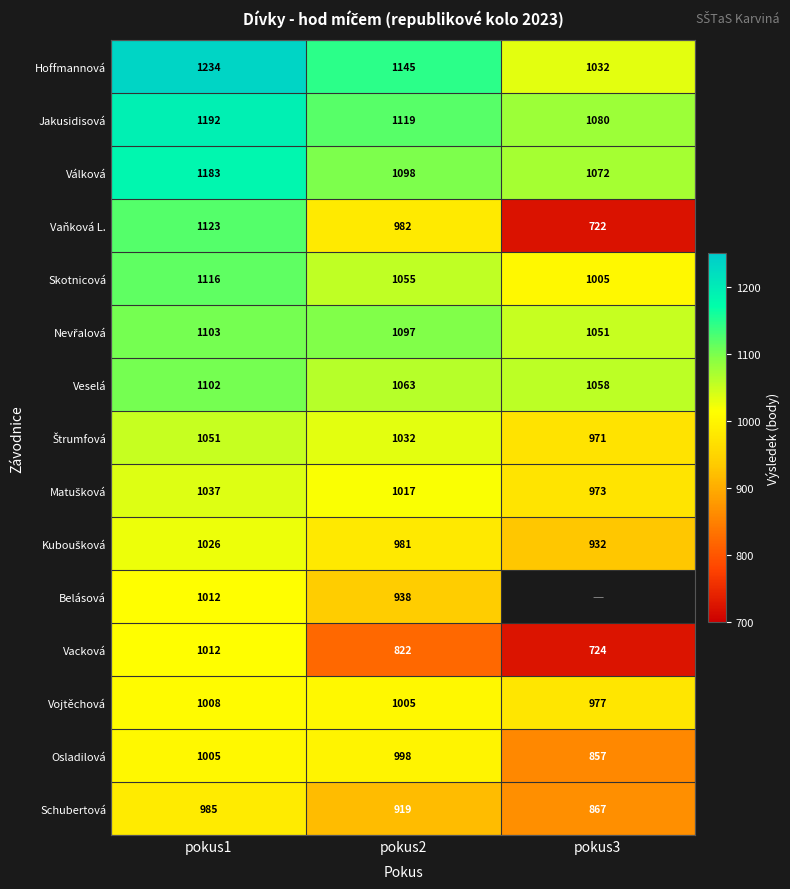

The value of Veselá at pokus2 is 1700.6. True or false?

False